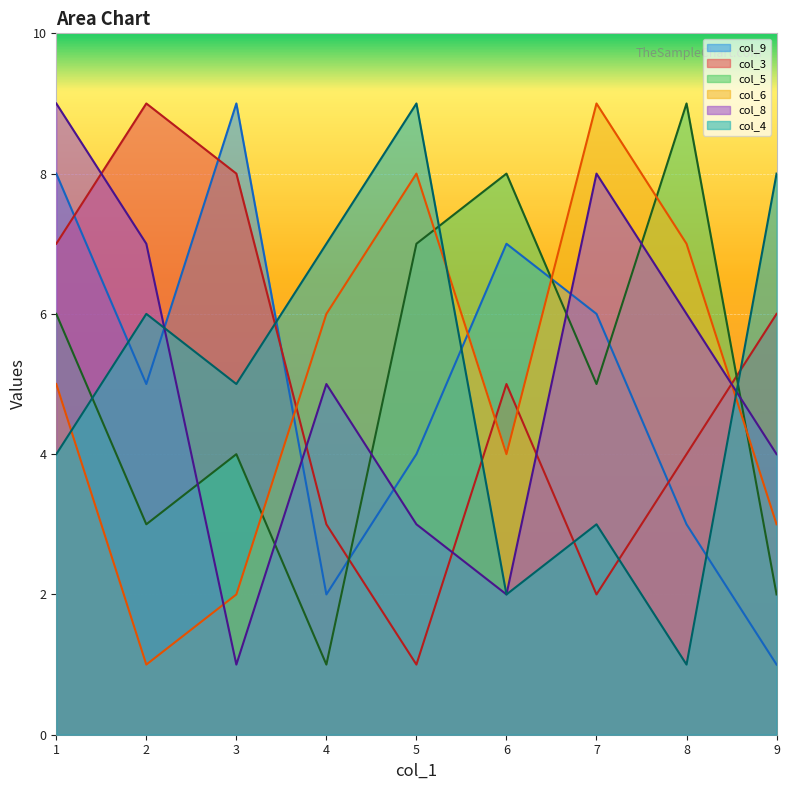

True or false: col_8 has more than 2 interior local peaks.

False